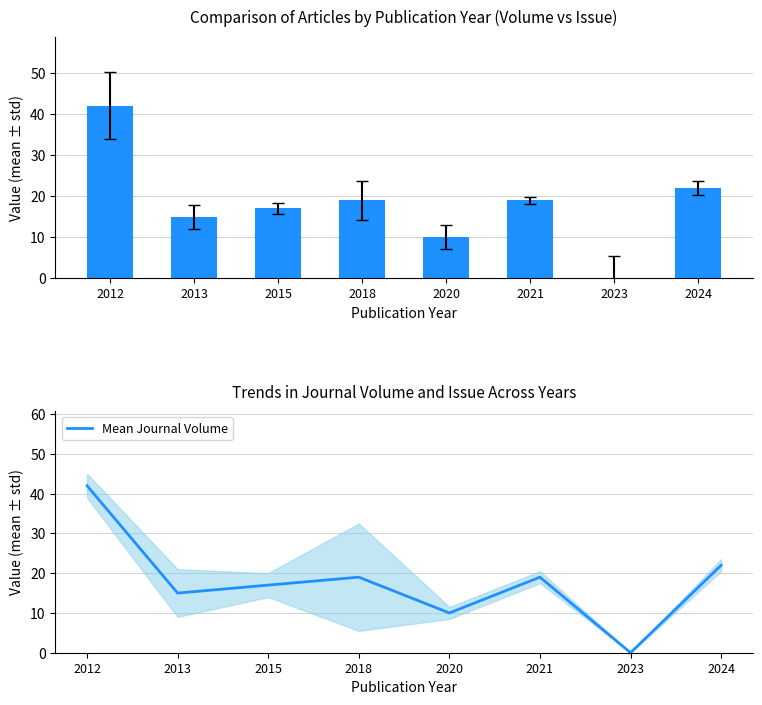

Reading left to right, list all the values displayed in this chart.

Journal Volume: 2012=42	2013=15	2015=17	2018=19	2020=10	2021=19	2023=0	2024=22
Mean Journal Volume: 2012=42	2013=15	2015=17	2018=19	2020=10	2021=19	2023=0	2024=22